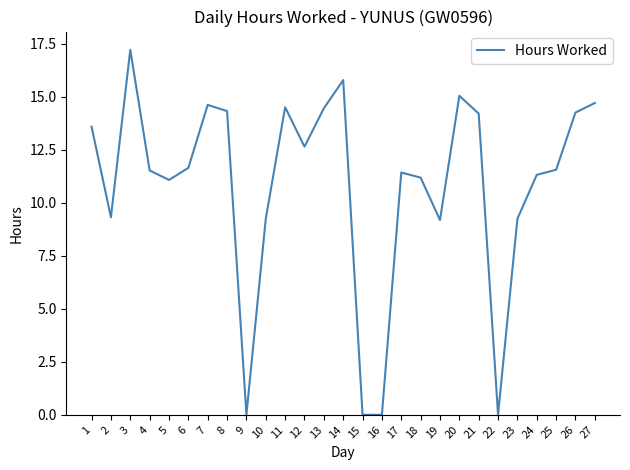

Approximately how many times larger is the value at 1 compared to 8?

0.9